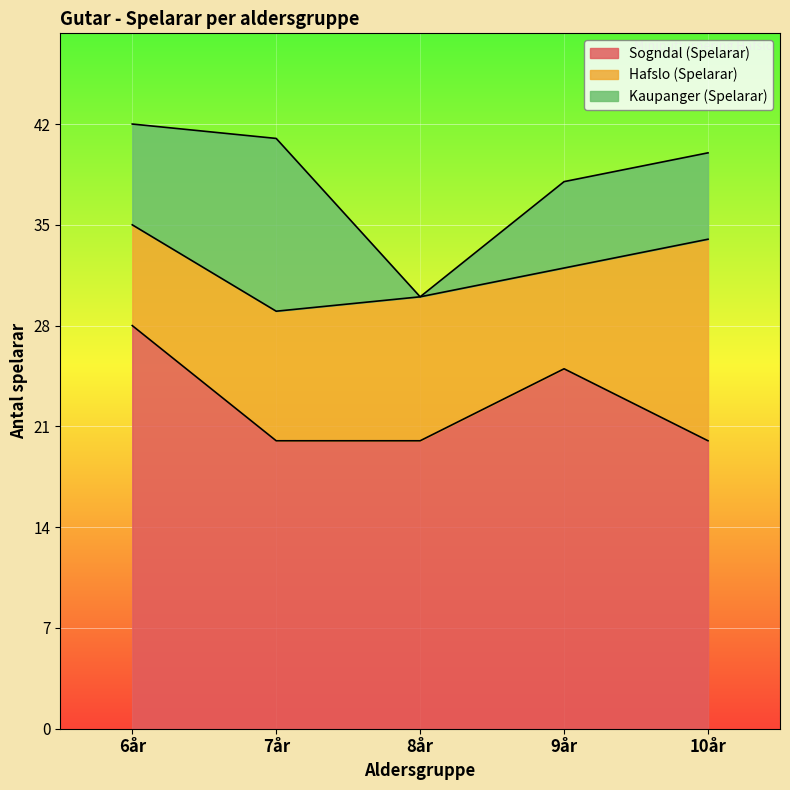

At which label is Sogndal (Spelarar) closest to 24?

9år